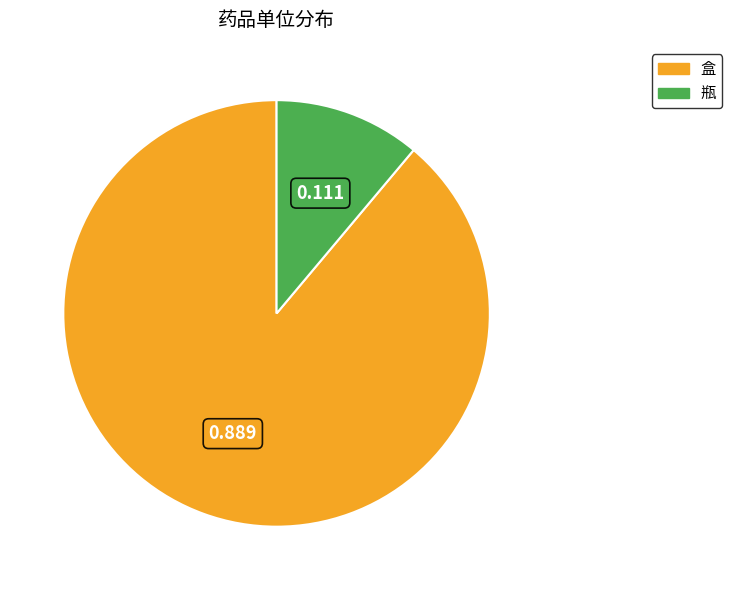

What is the smallest slice in the pie chart?

瓶